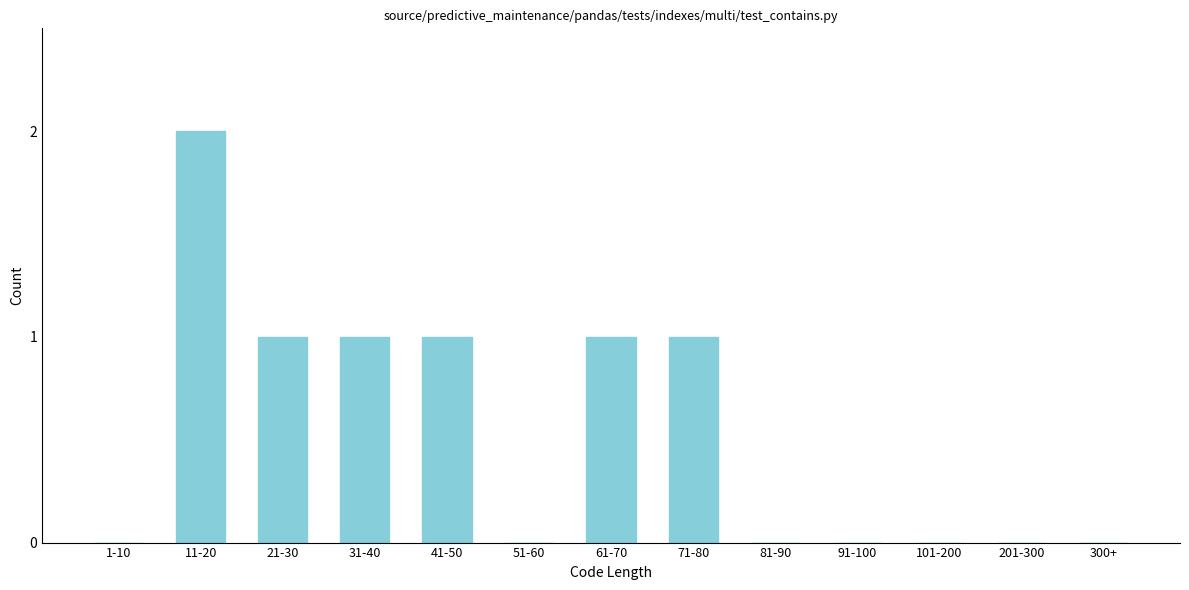

Reading left to right, extract all data points from this chart.

1-10=0	11-20=2	21-30=1	31-40=1	41-50=1	51-60=0	61-70=1	71-80=1	81-90=0	91-100=0	101-200=0	201-300=0	300+=0